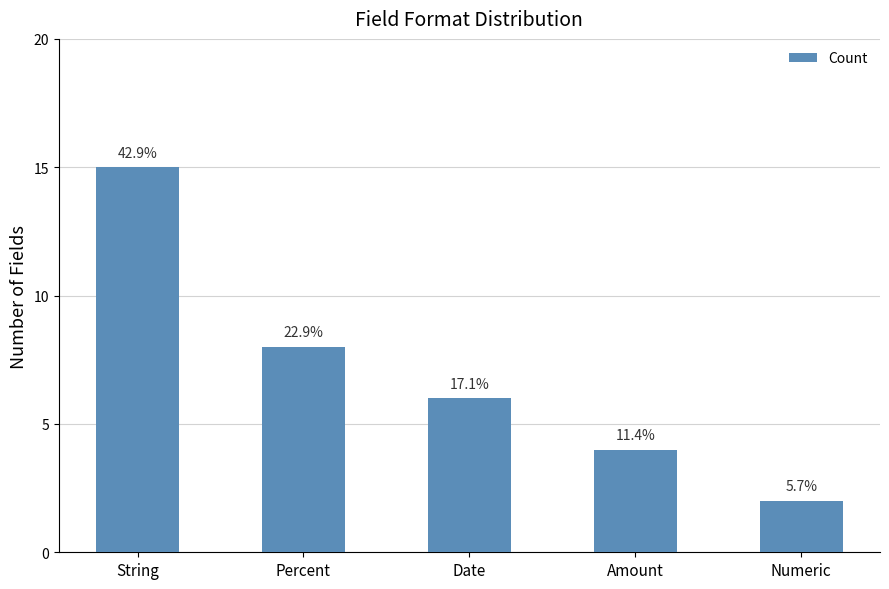

Are the bars horizontal?

No